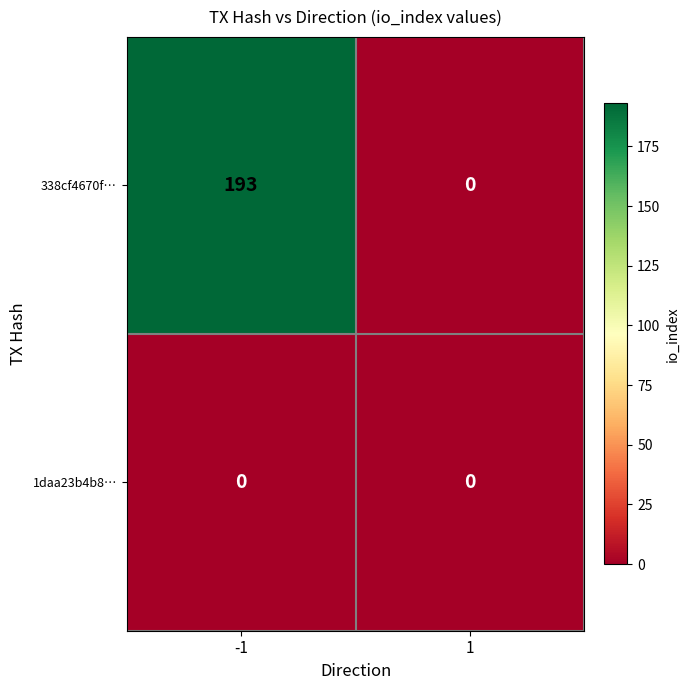

List the series in order of their overall mean, lowest first.

1daa23b4b8…, 338cf4670f…